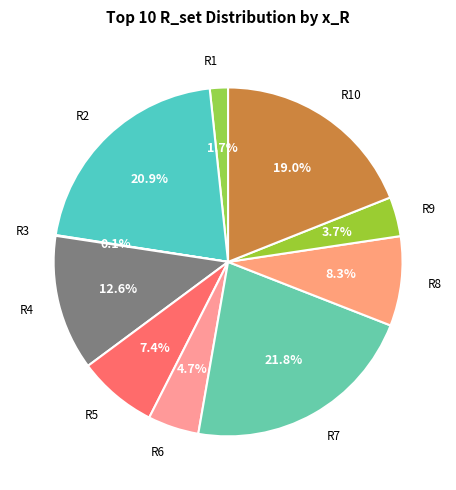

How many segments does this pie chart have?

10